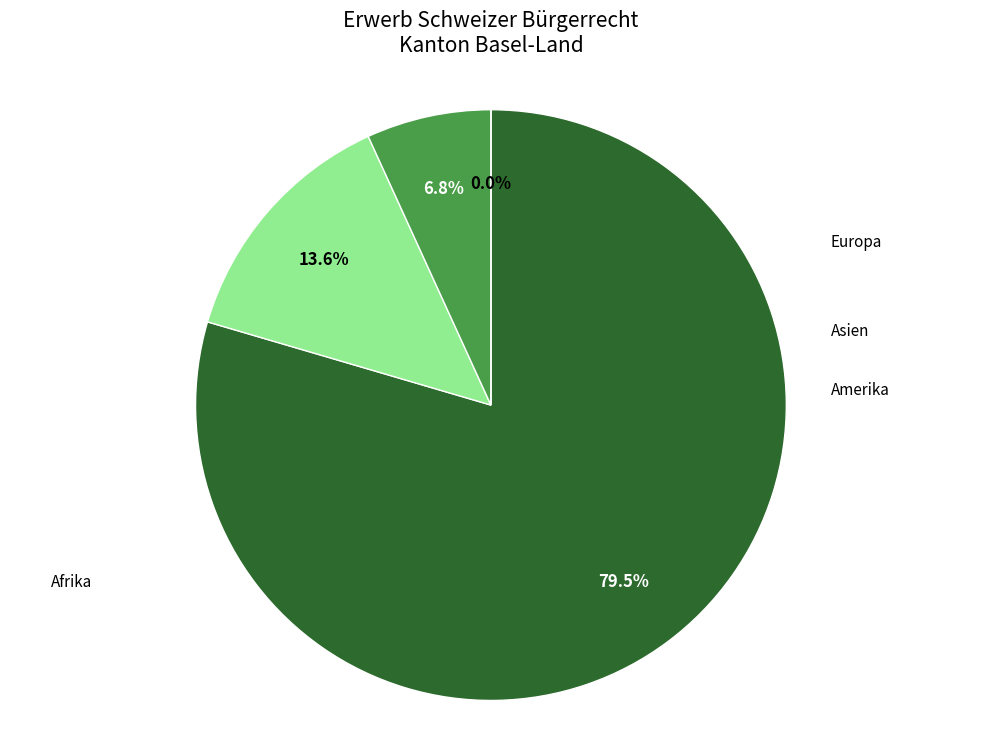

To the nearest percent, what is the average slice percentage?

25%